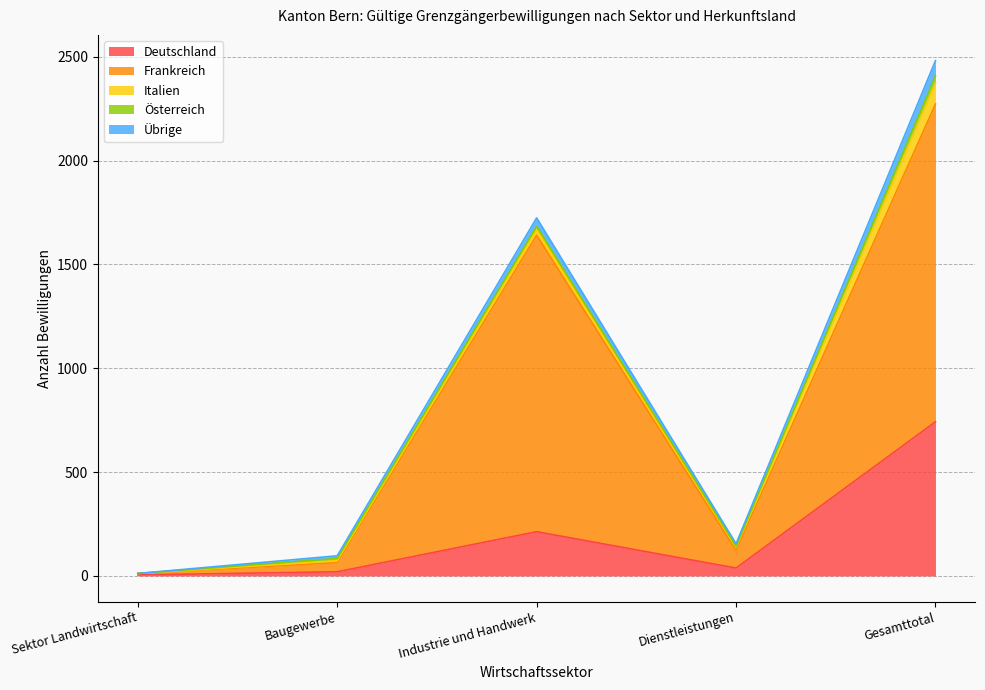

True or false: Österreich has a value of 15 at Sektor Landwirtschaft.

False